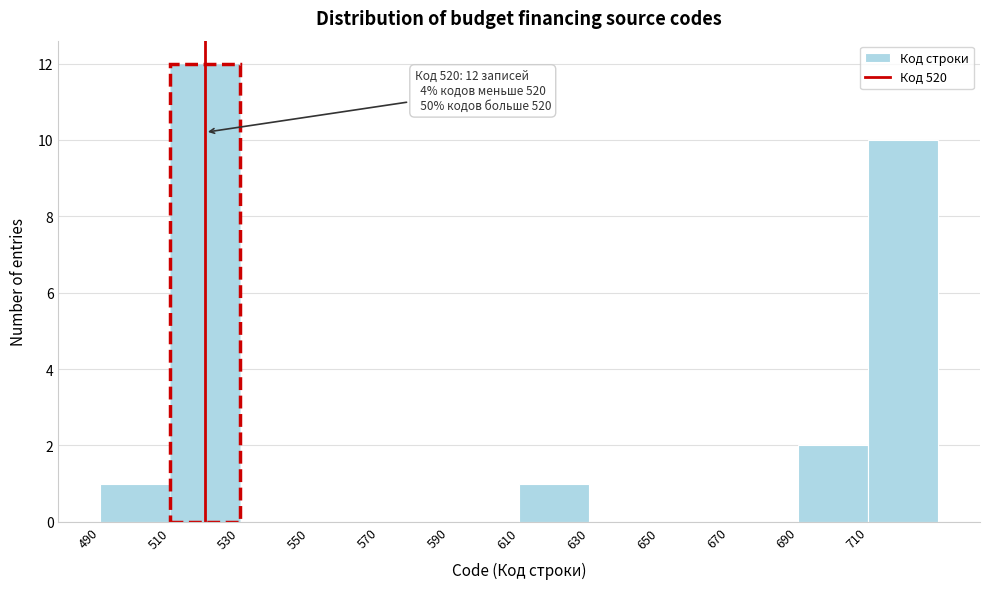

Over which range of the x-axis is the bar tallest?

510 to 530